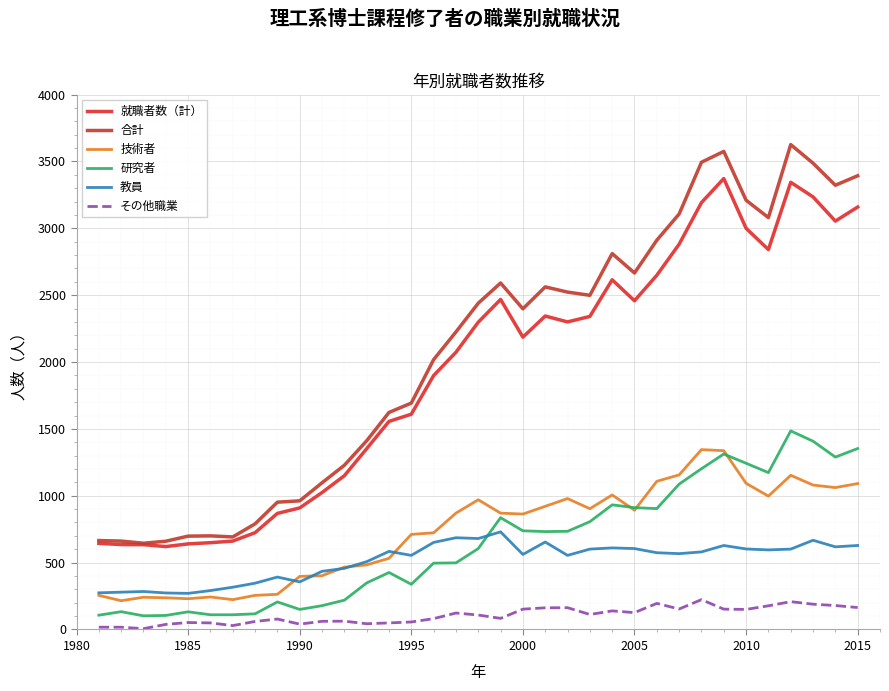

What is the minimum value shown in the chart?

6